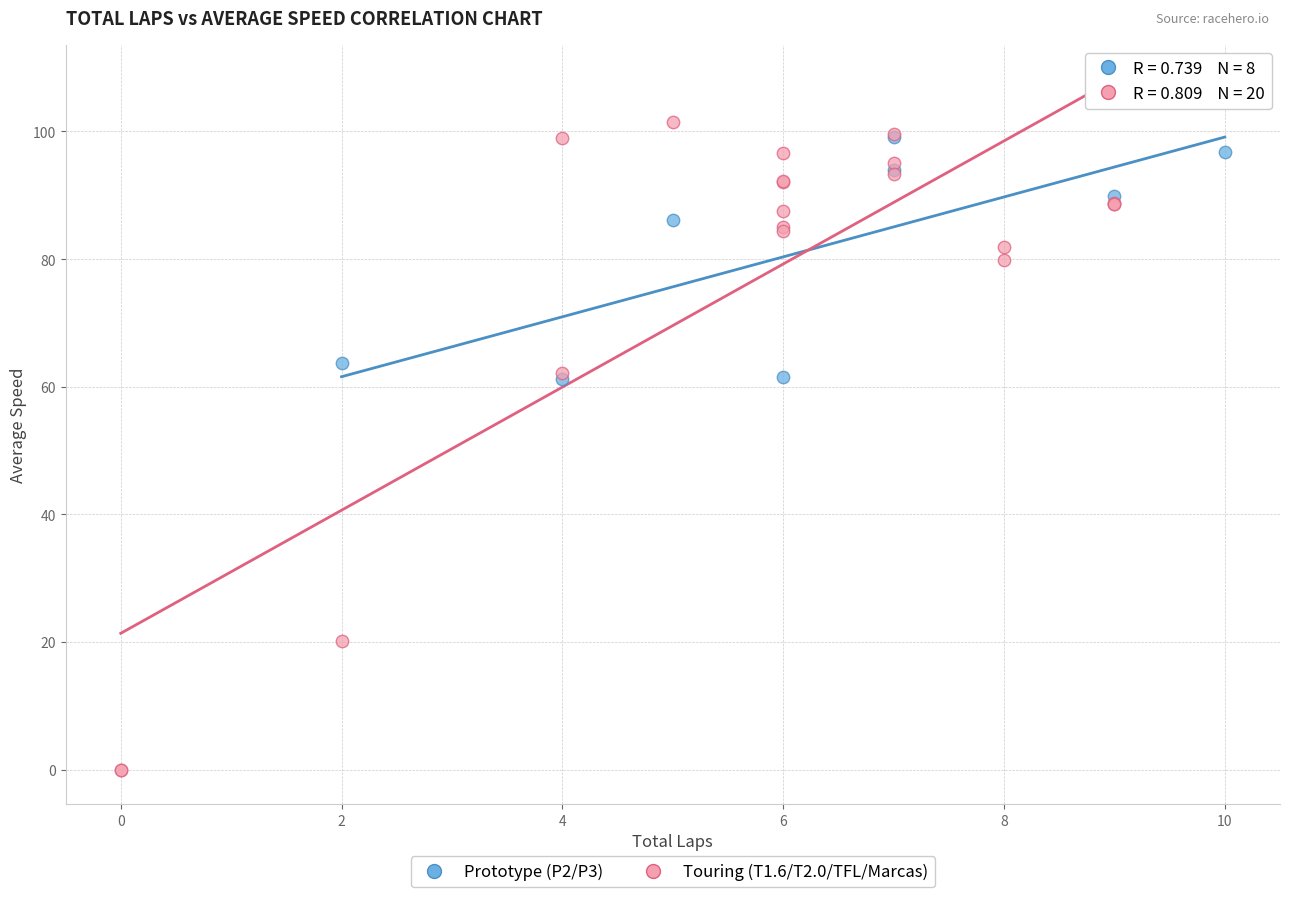

Which series contains the highest Y value?

Touring (T1.6/T2.0/TFL/Marcas)